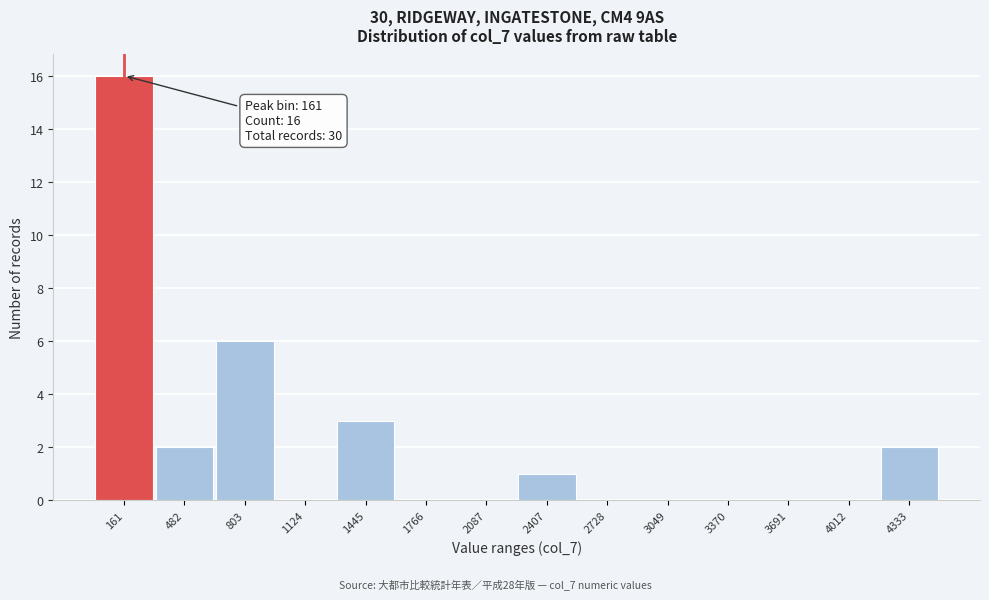

Over which range of the x-axis is the bar tallest?

0 to 300